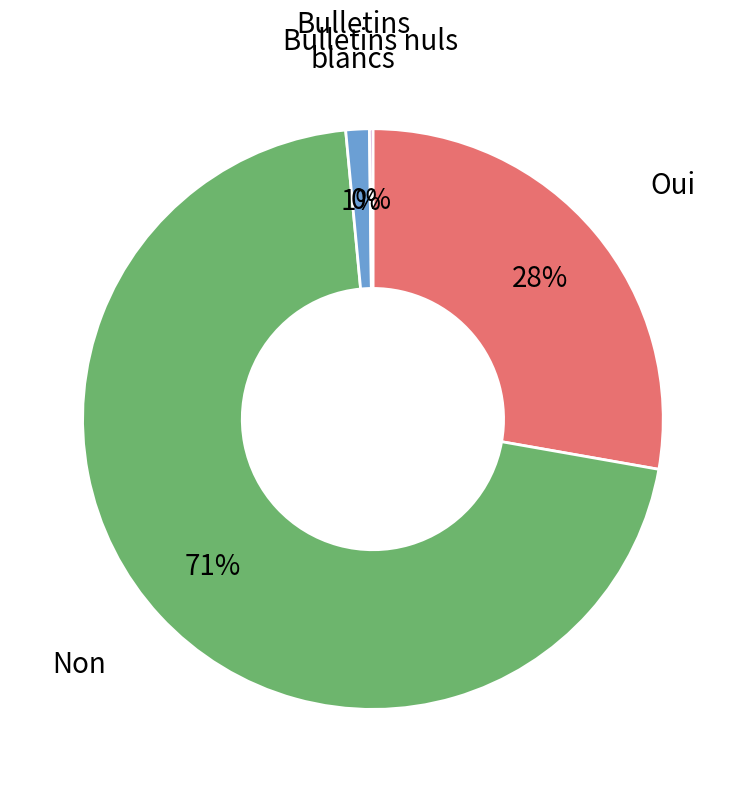

To the nearest percent, what is the average slice percentage?

25%